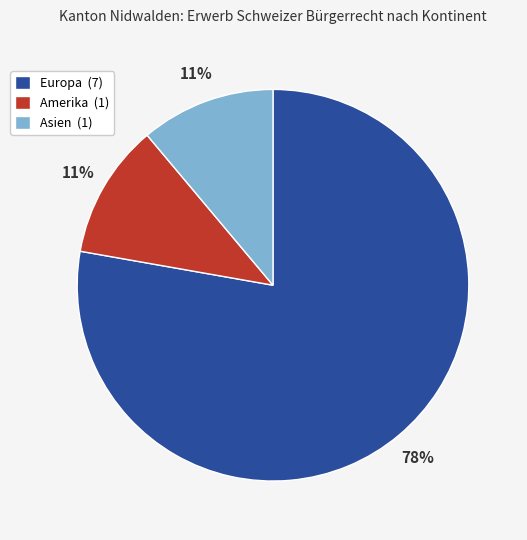

Which category has the biggest portion of the pie?

Europa